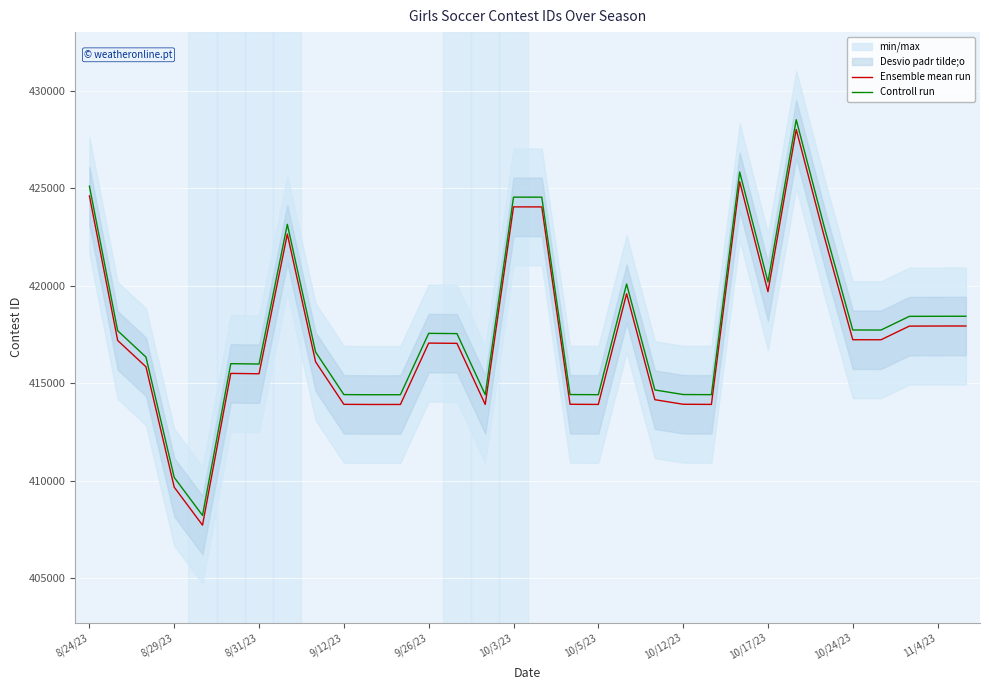

At how many categories does at least one series exceed 425298?

2